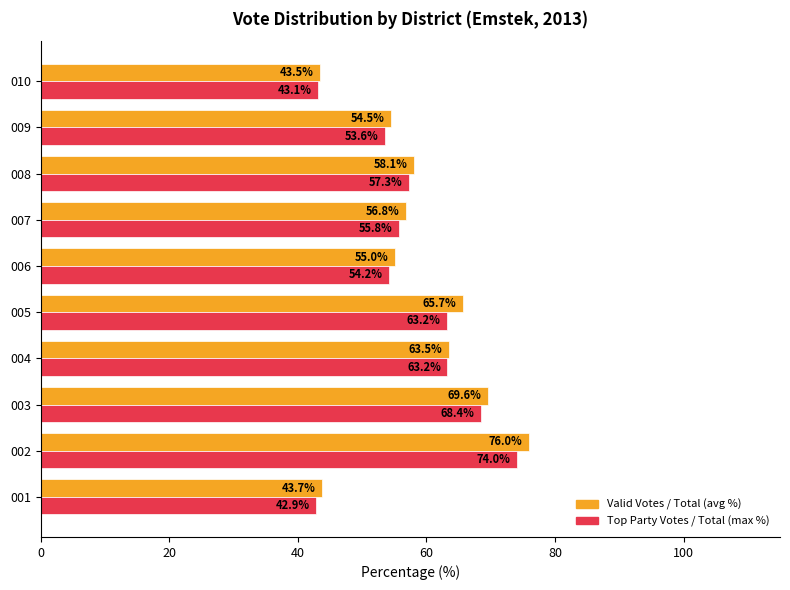

What is the total value across all series at 004?

126.7